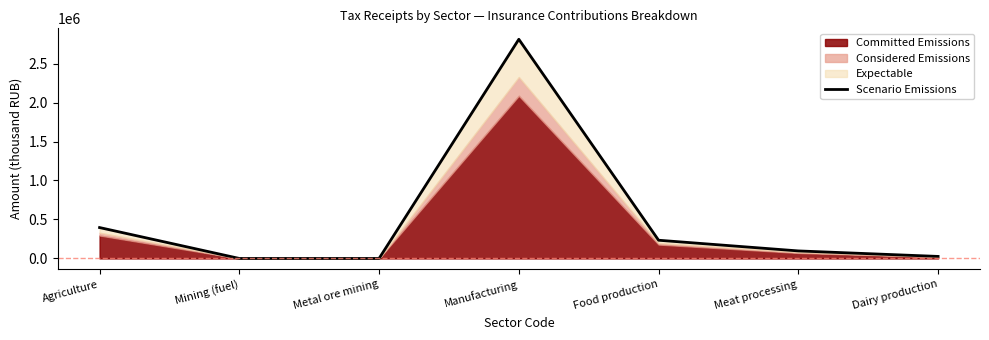

What is the maximum value shown in the chart?

2811198